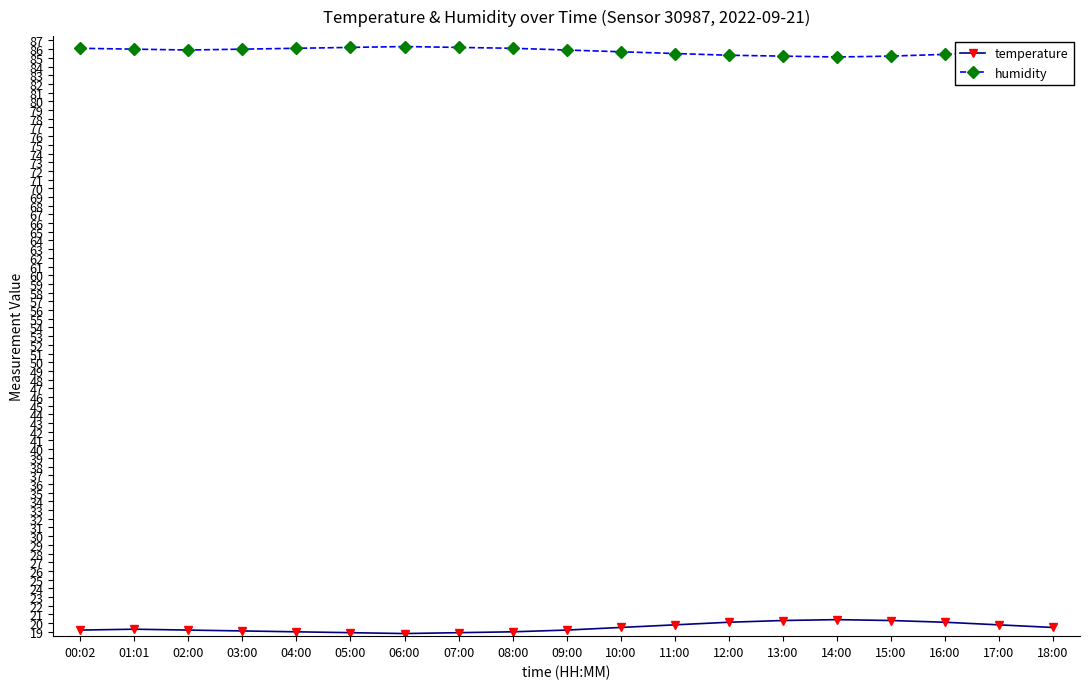

What value does the humidity series have at 18:00?

85.8